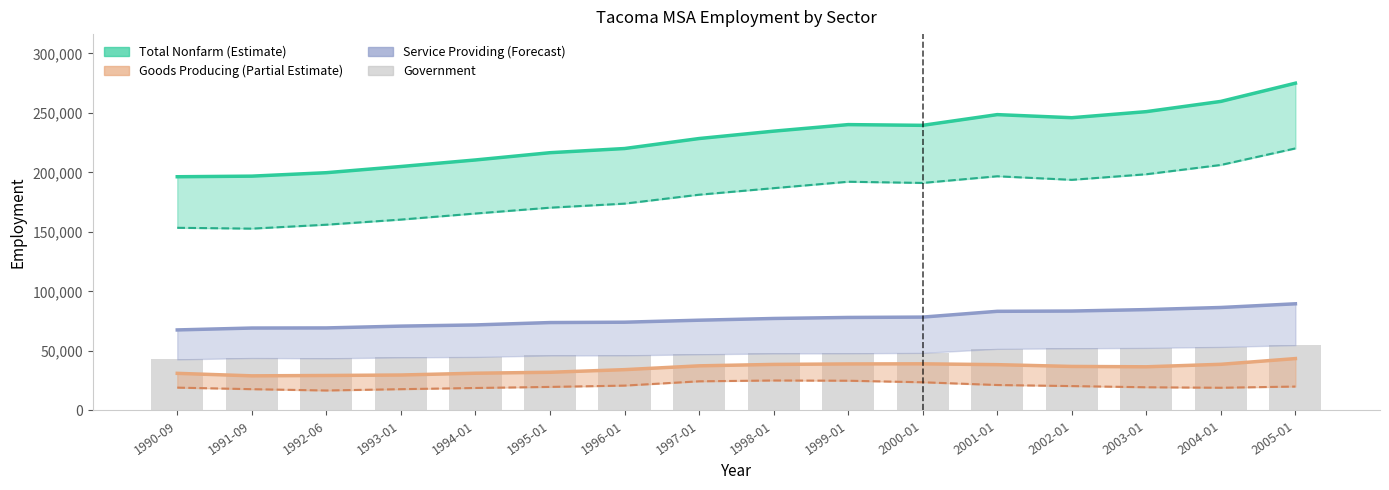

What position from the left is 1997-01?

8